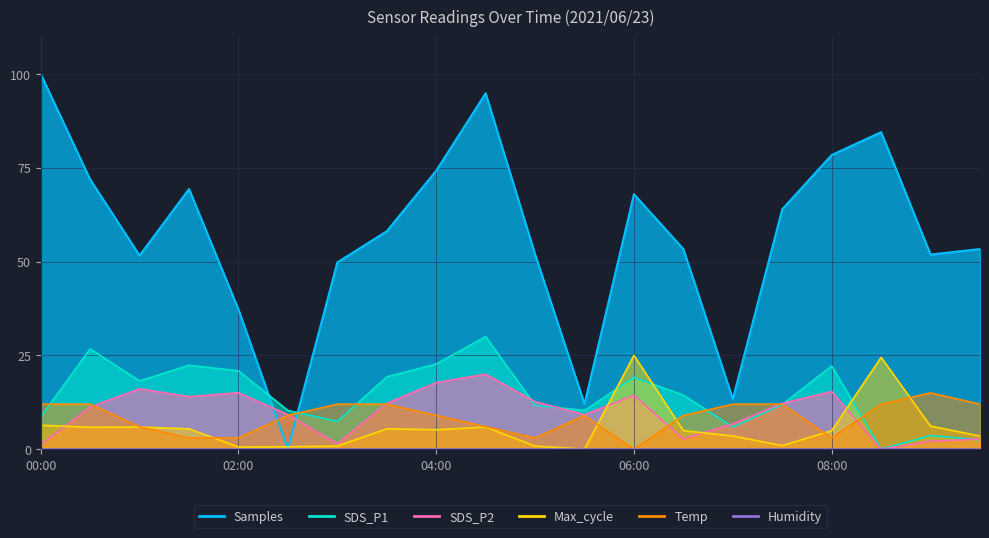

How many values in the Samples series are below 58?

10